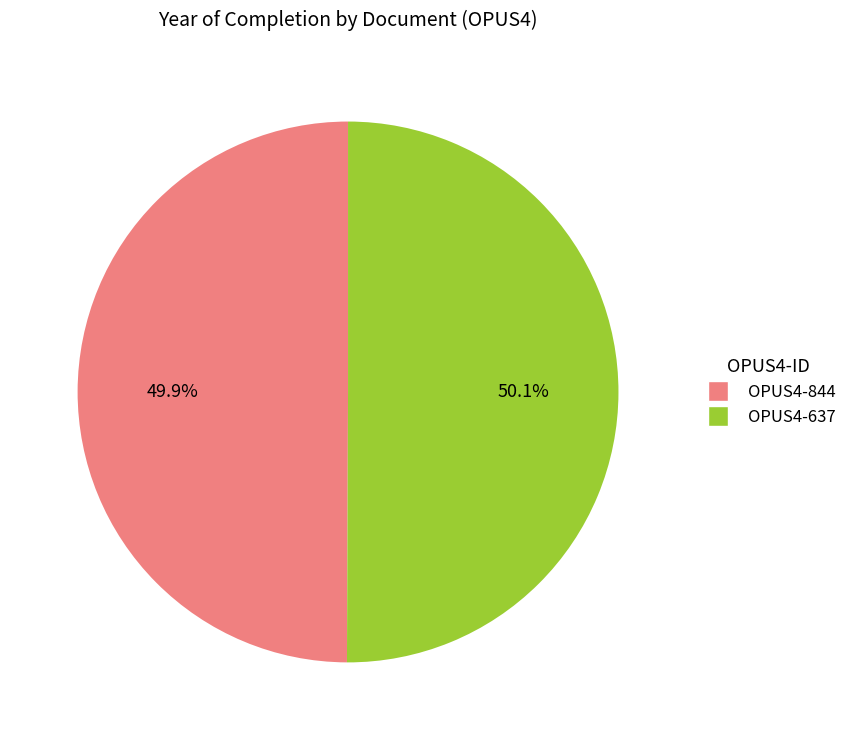

To the nearest percent, what percentage of the pie is OPUS4-844?

50%